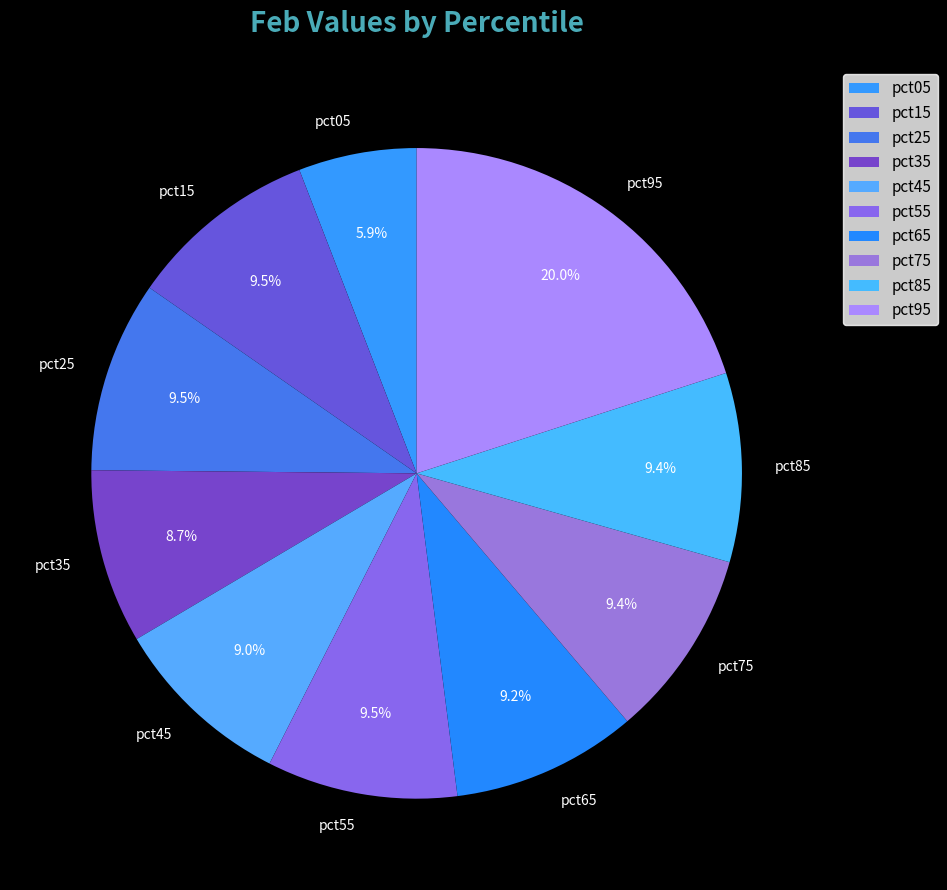

To the nearest percent, what is the difference between the largest and smallest slice percentages?

14%